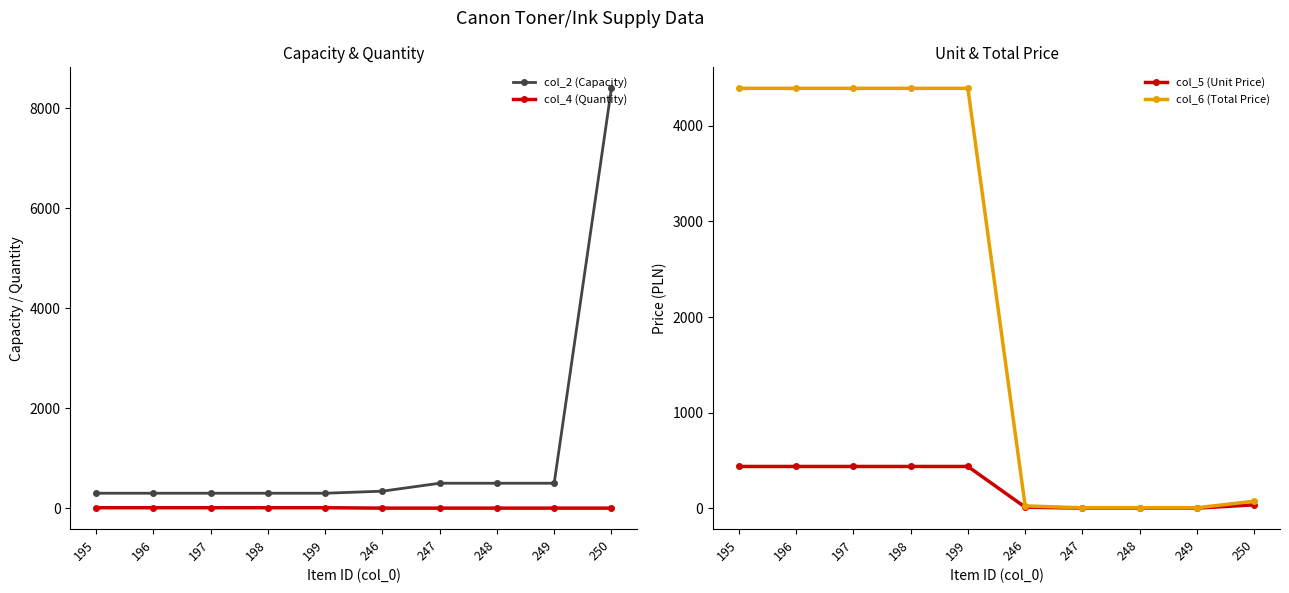

Count the number of data series in this chart.

4